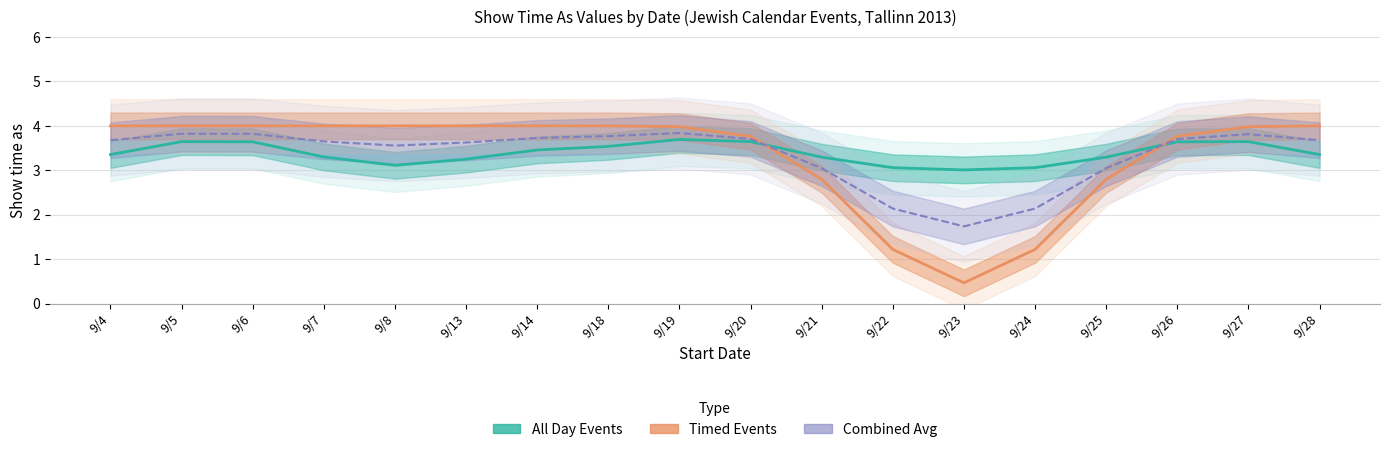

Between 9/26 and 9/27, which series saw the biggest shift?

Timed Events